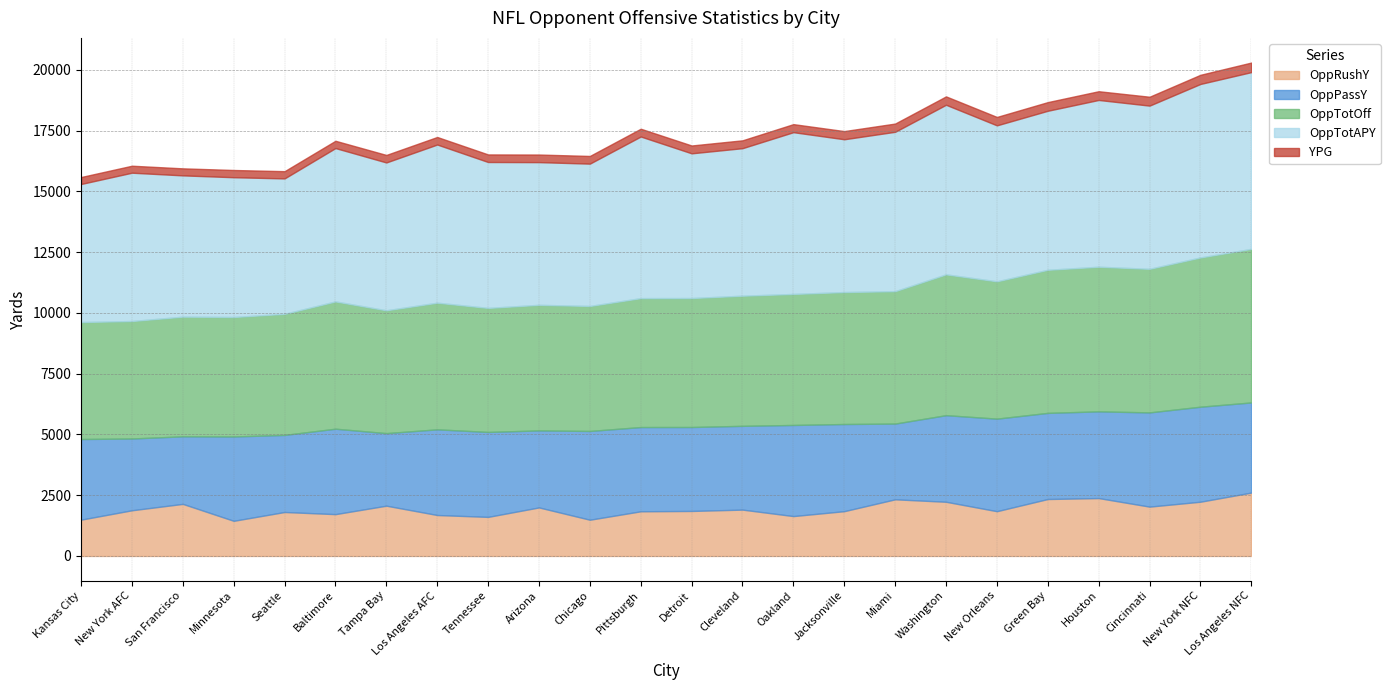

At how many categories does at least one series exceed 2838?

24